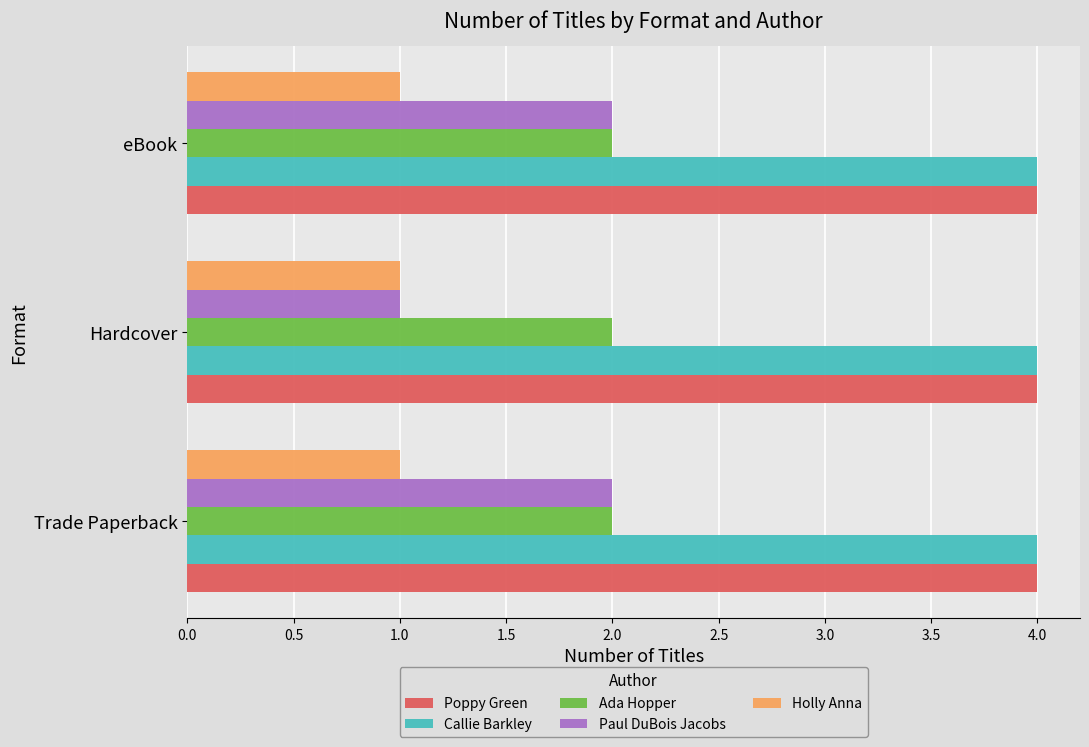

True or false: Callie Barkley has a value of 4 at eBook.

True